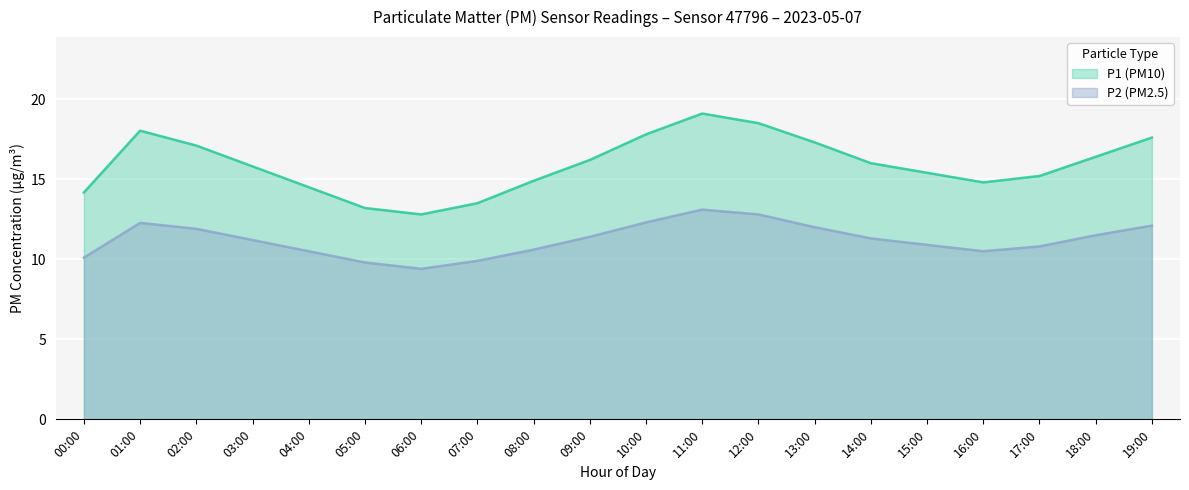

What is the difference between the second highest and minimum values in the P2 series?

3.4